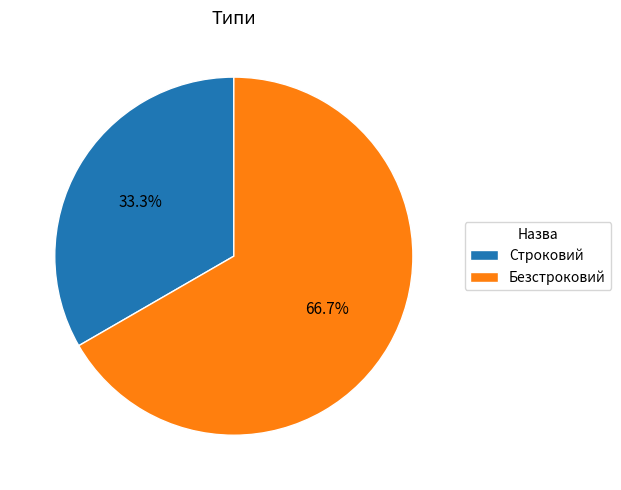

To the nearest percent, what is the difference between the largest and smallest slice percentages?

33%